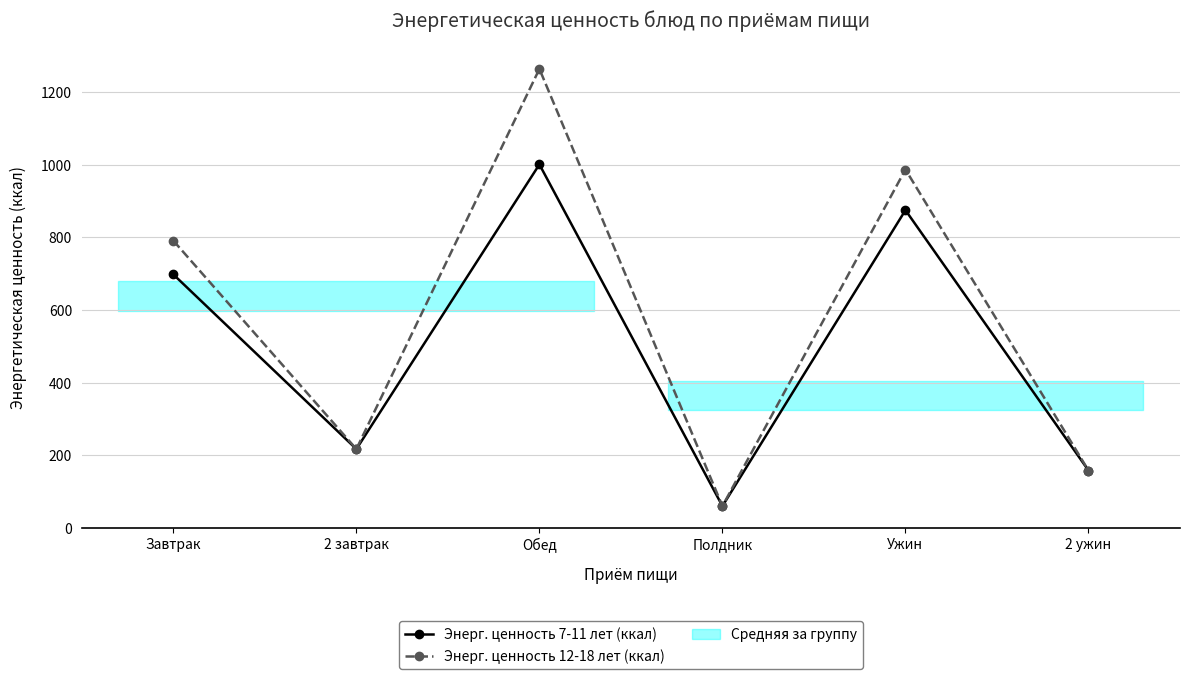

How many series are shown in this chart?

2